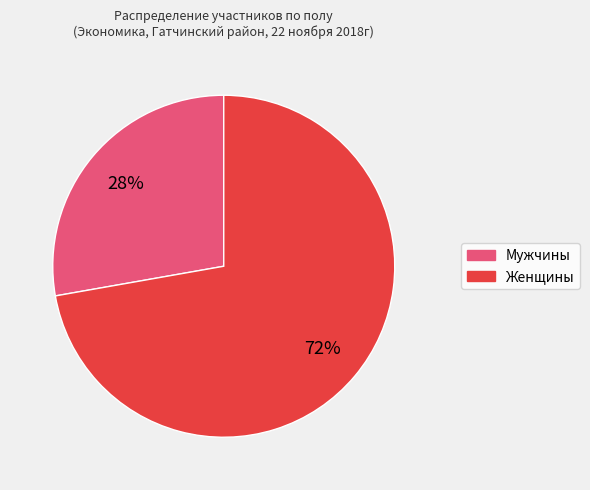

Is there any slice that represents more than half of the pie?

Yes